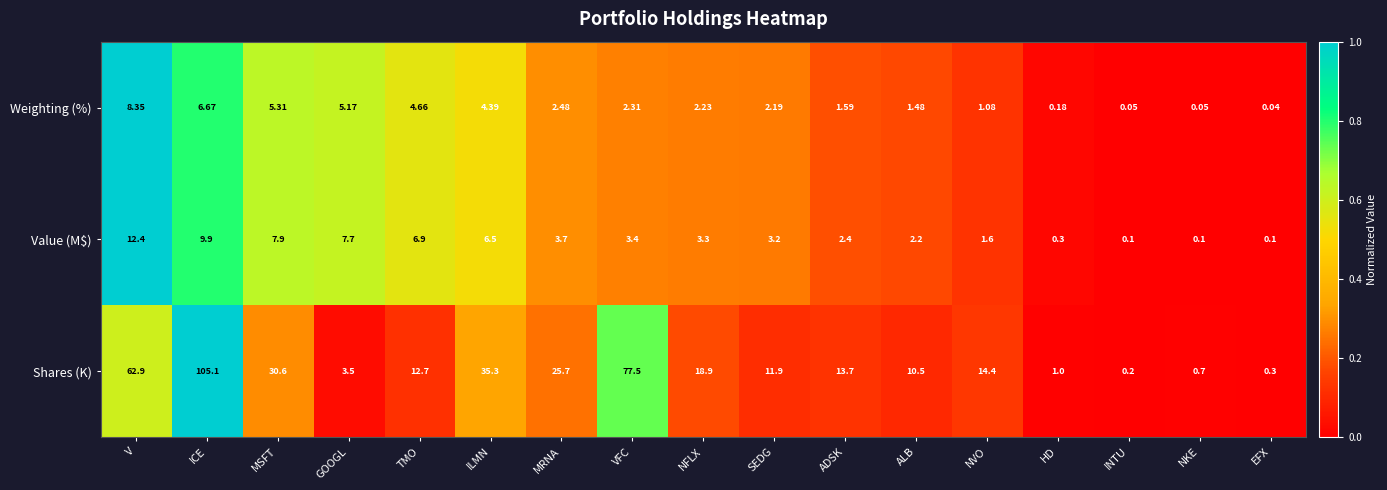

Which series has the largest total across all categories?

Shares (K)